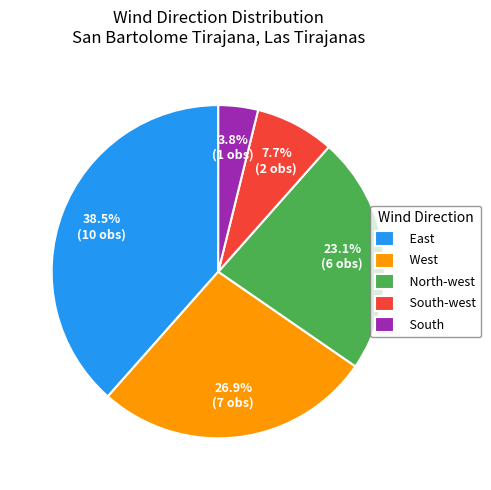

Which has a higher value, South or South-west?

South-west